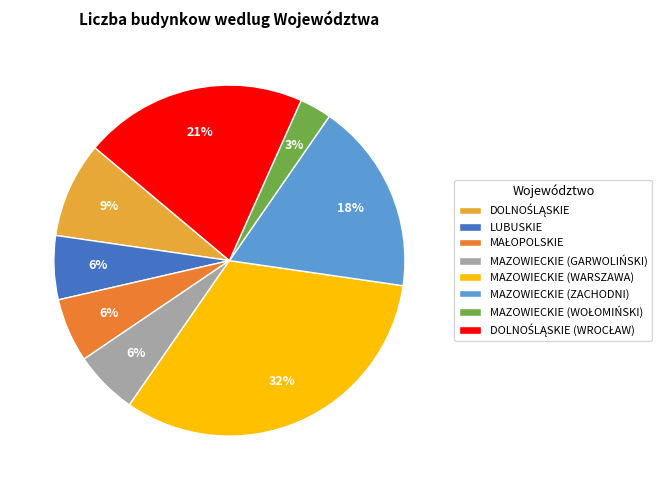

Between MAZOWIECKIE (GARWOLIŃSKI) and MAZOWIECKIE (ZACHODNI), which is larger?

MAZOWIECKIE (ZACHODNI)